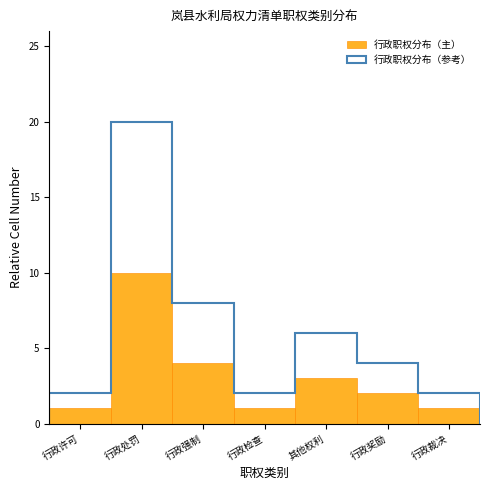

Reading left to right, transcribe all the data shown in this chart.

1	10	4	1	3	2	1